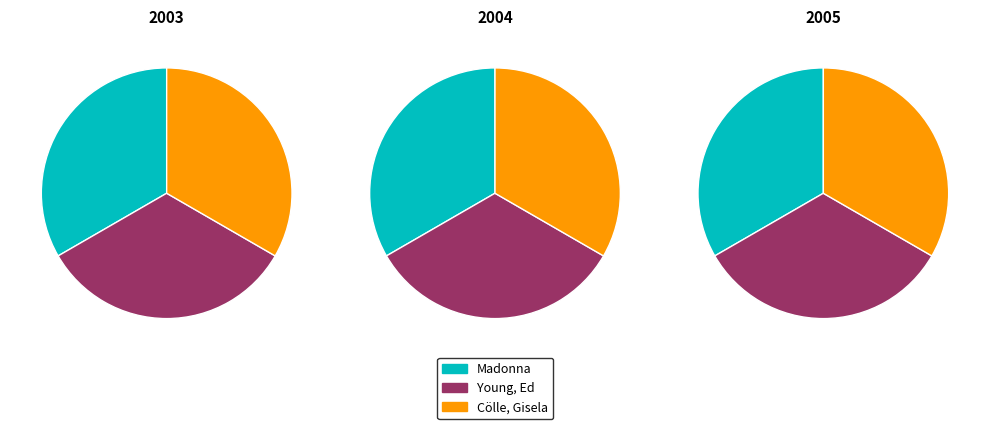

Do Madonna and Cölle, Gisela together represent more than half of the pie?

Yes